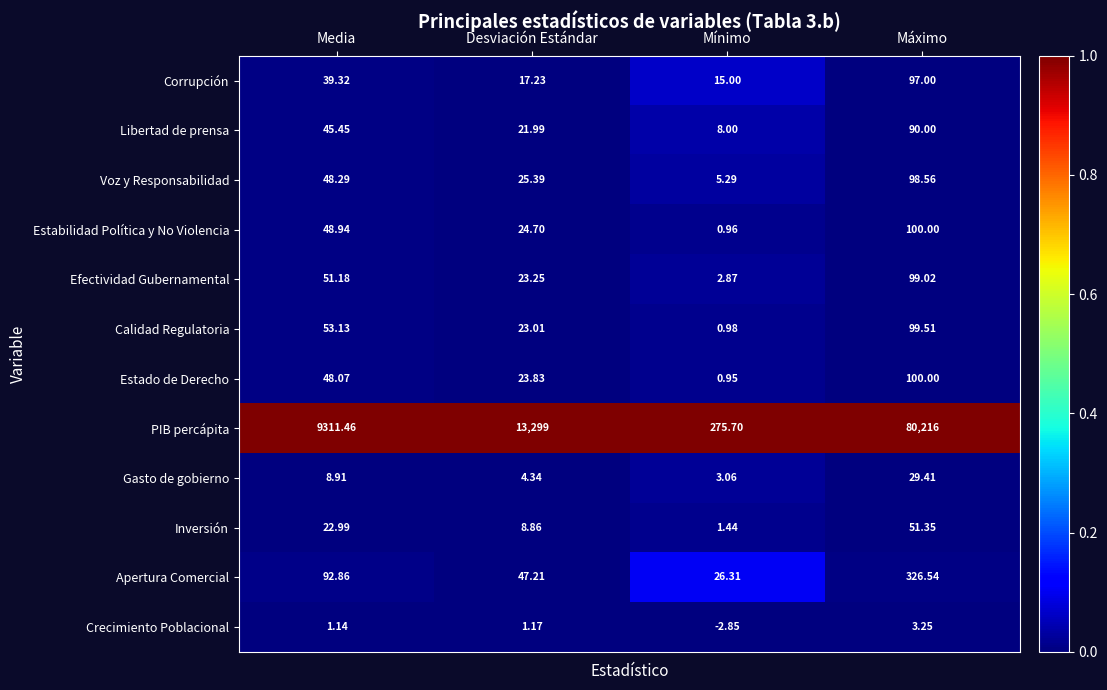

Between Media and Mínimo, which series saw the biggest shift?

PIB percápita